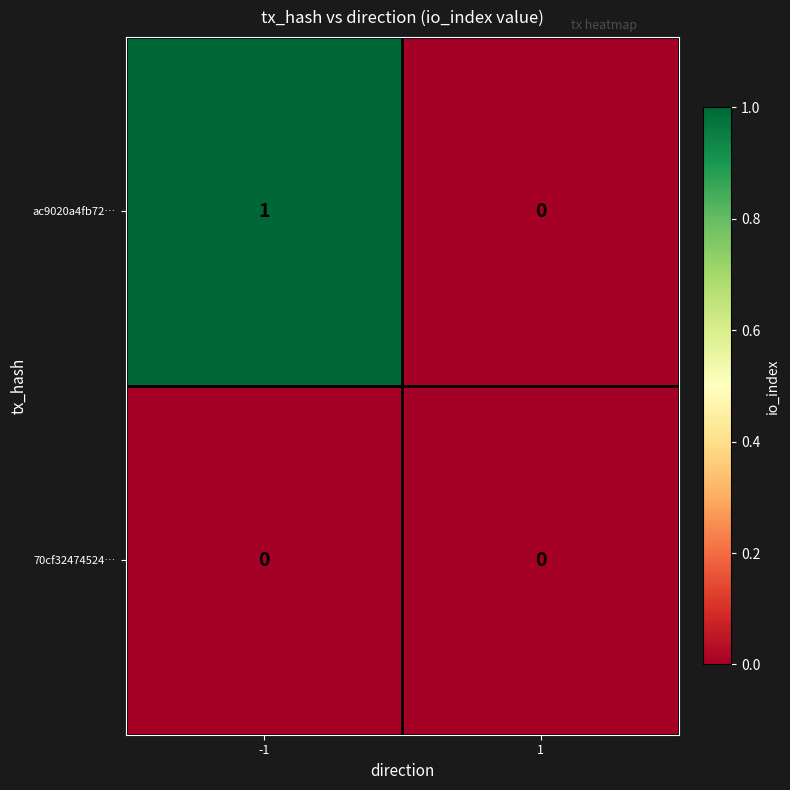

Which label corresponds to the largest value in the chart?

-1